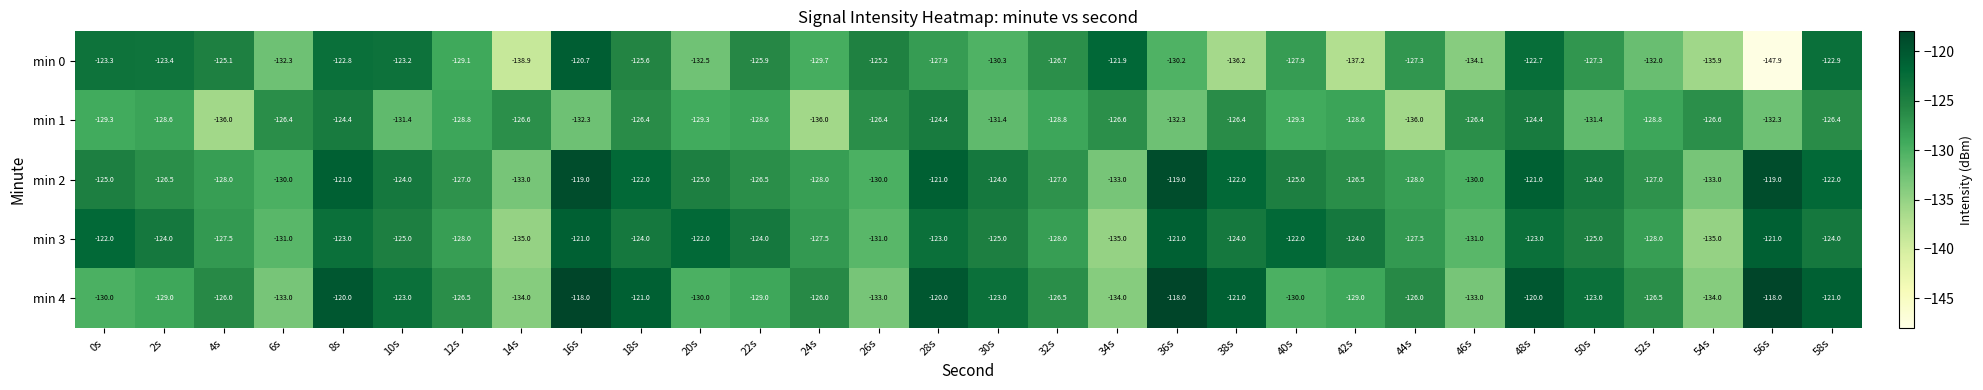

What is the difference between the min 2 values at 46s and 52s?

3.0